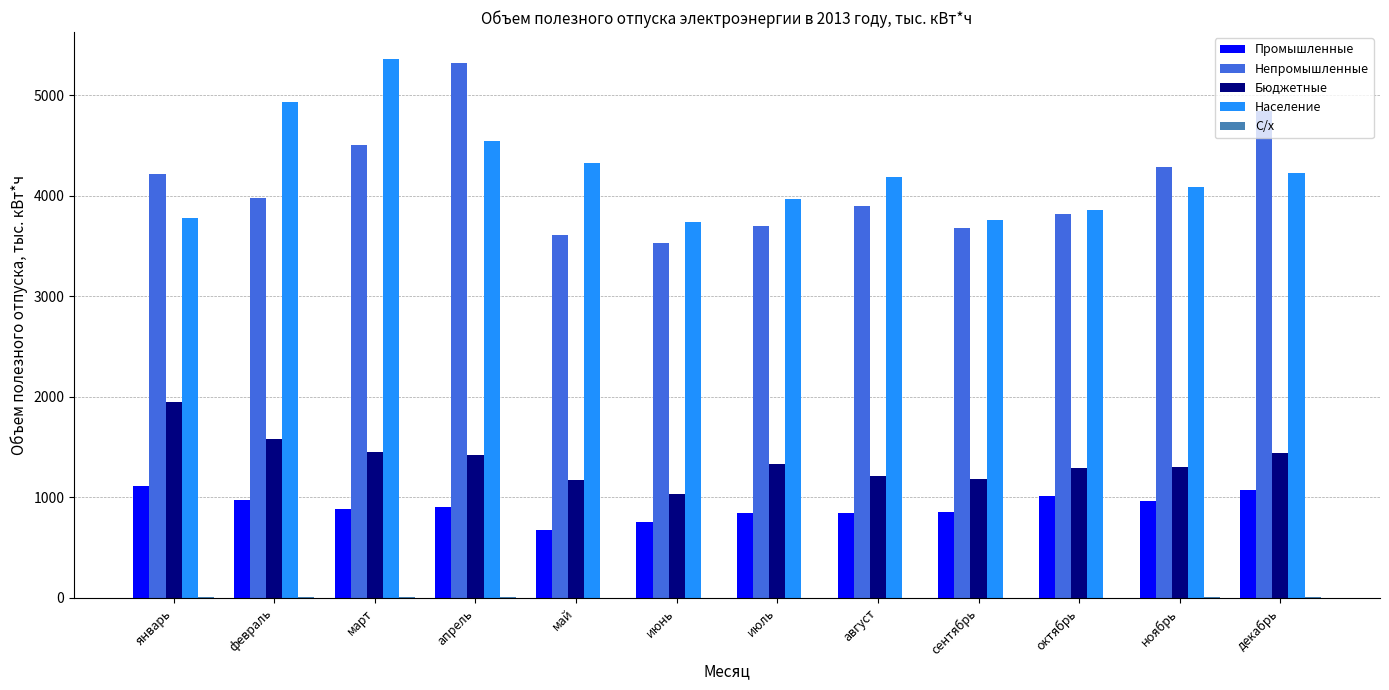

What is the sum of all Промышленные values?

10889.4